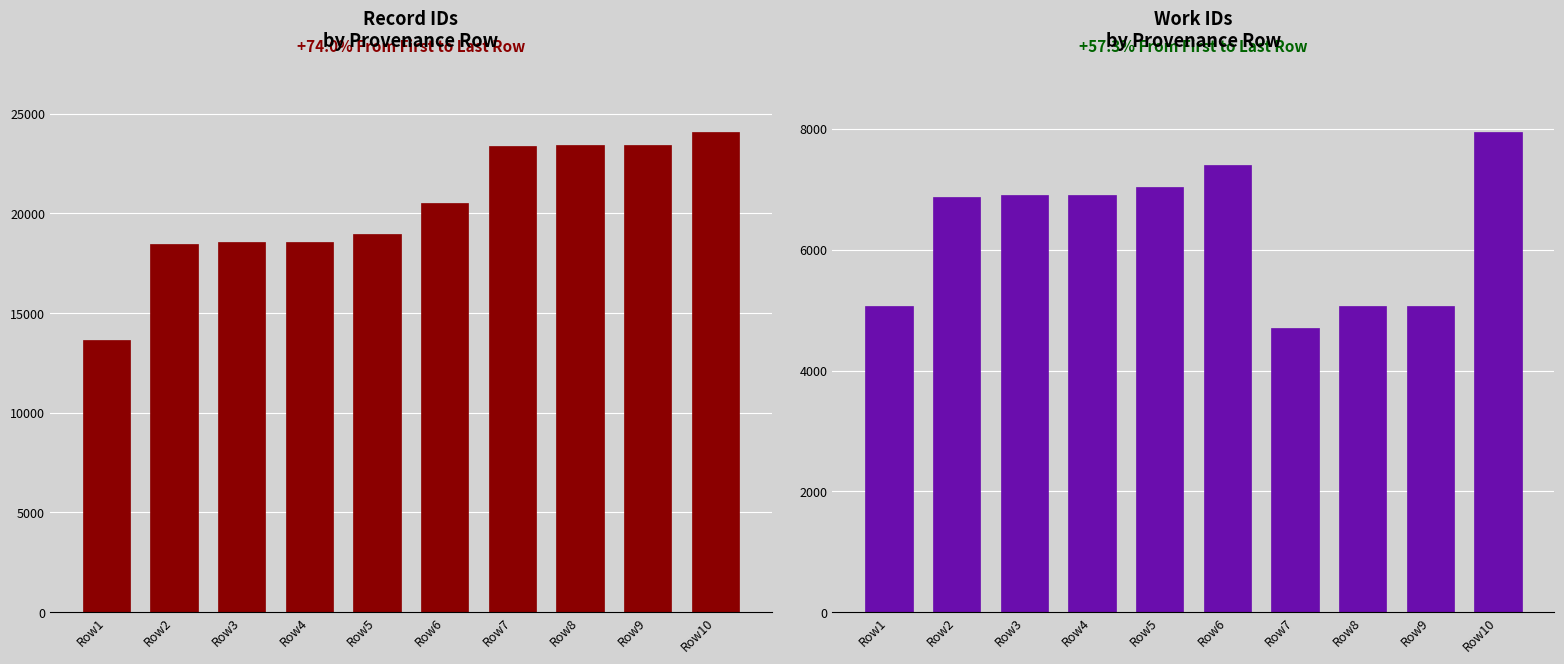

What is the value of the work_id bar at the 4th from the left?

6908